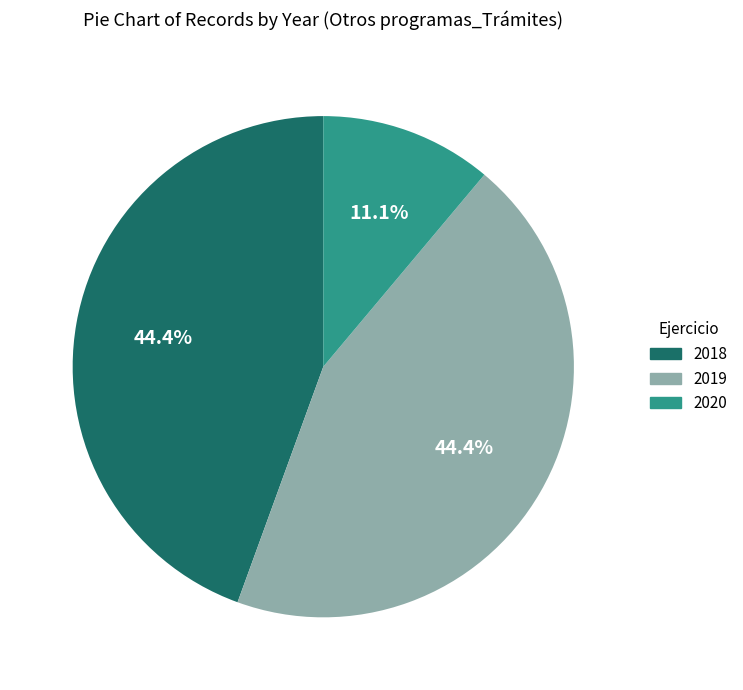

Which category has the smallest portion of the pie?

2020